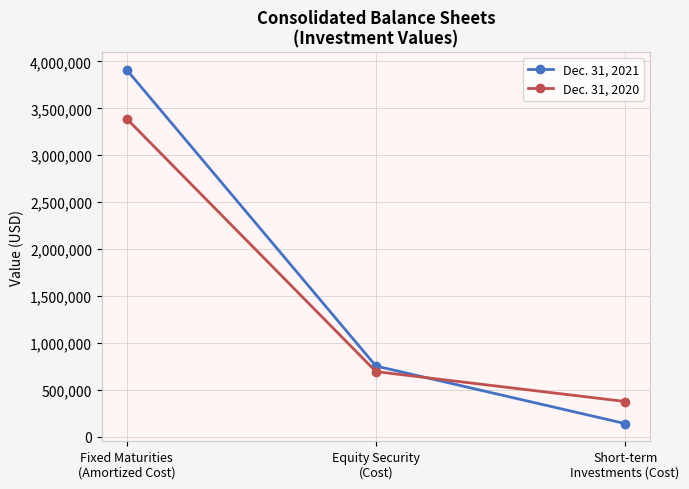

Count the number of data series in this chart.

2